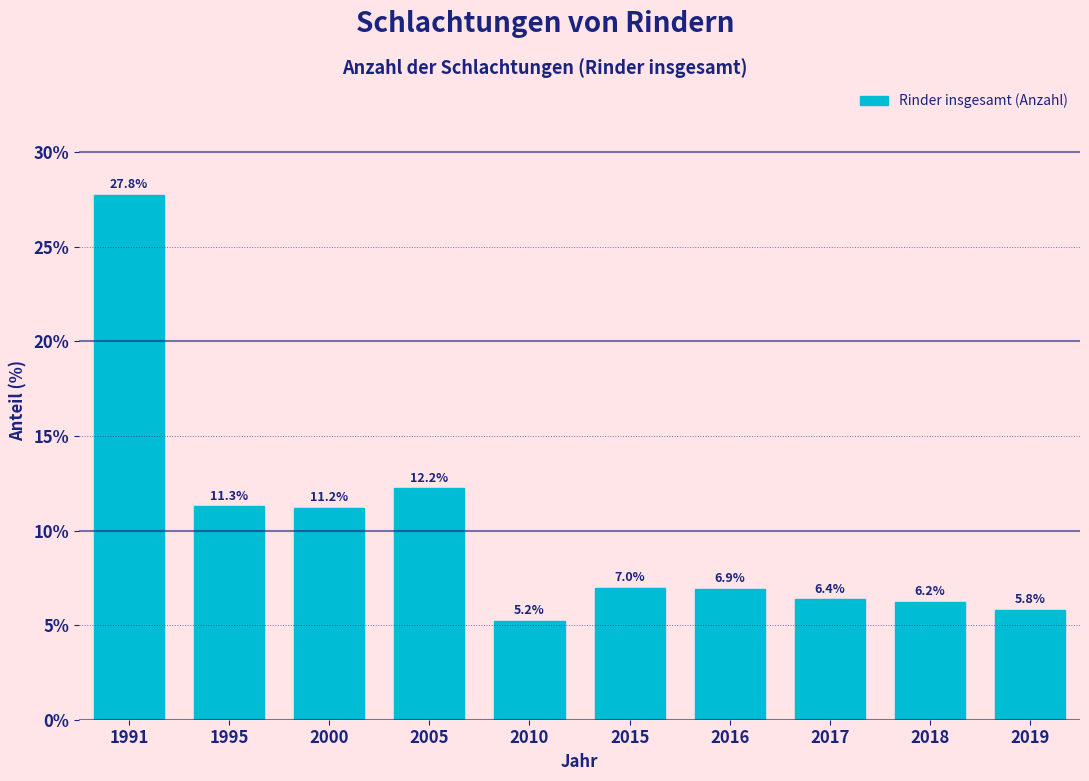

Reading left to right, transcribe all the data shown in this chart.

27.8	11.3	11.2	12.2	5.2	7.0	6.9	6.4	6.2	5.8